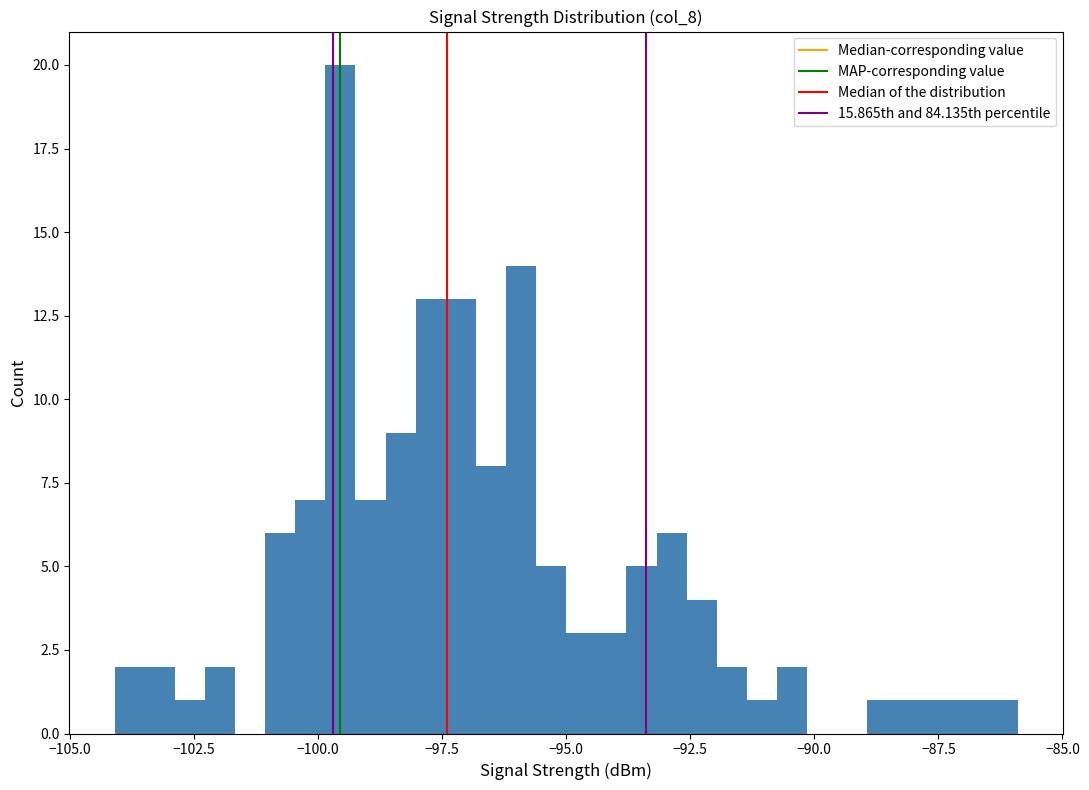

Around what value on the x-axis is the tallest bar? Give the approximate position of its centre, as read against the axis.

-99.5